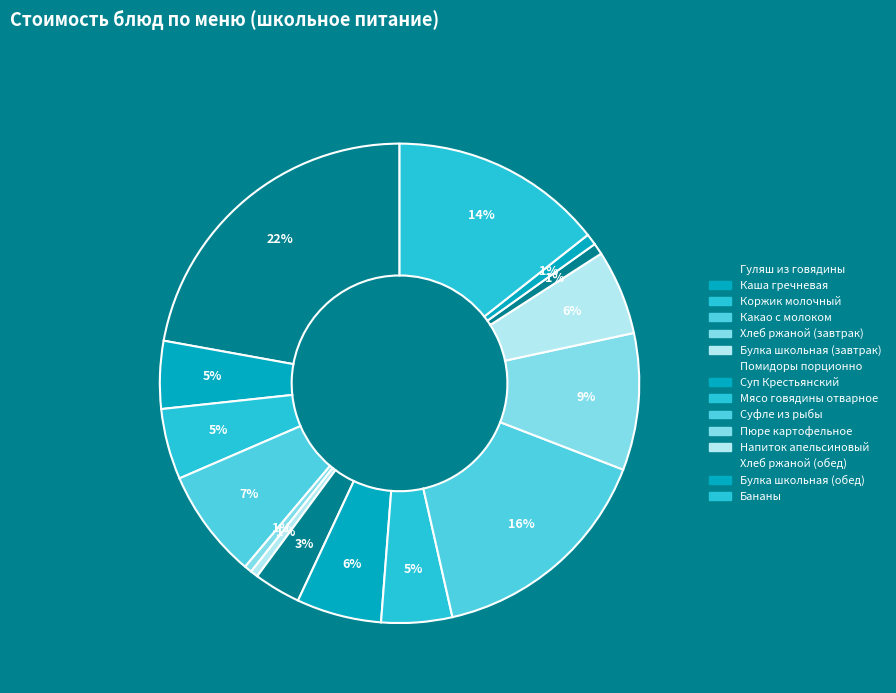

Which has a higher value, Хлеб ржаной (завтрак) or Булка школьная (обед)?

Булка школьная (обед)